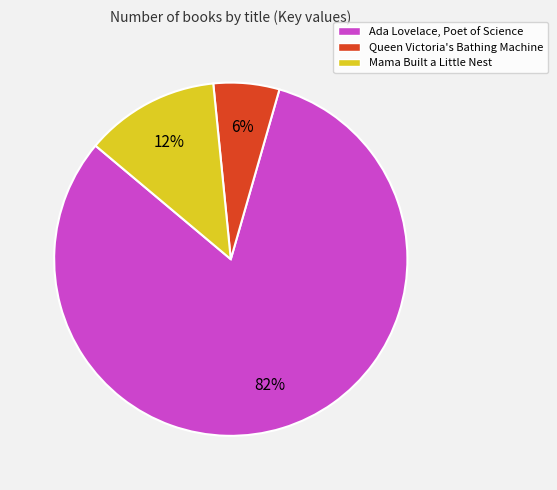

To the nearest percent, what is the combined percentage of Queen Victoria's Bathing Machine and Ada Lovelace, Poet of Science?

88%